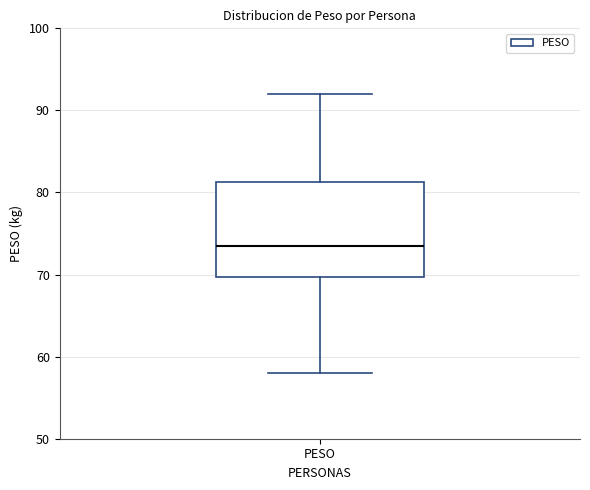

Where does the lower whisker of the box for PESO end on the y-axis? The values are not printed on the chart, so give them approximately, as read against the axis.

58